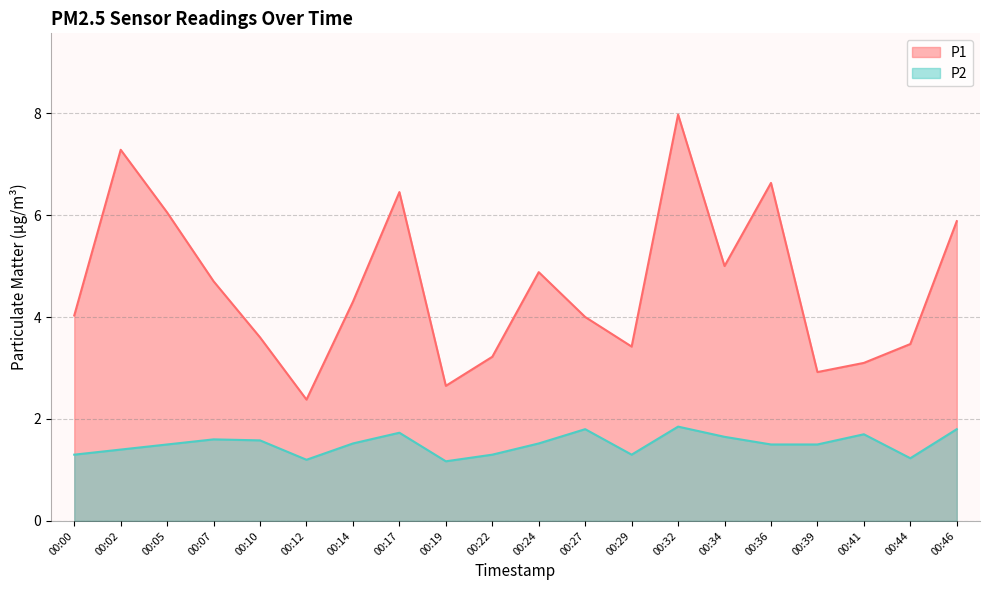

What value does the P2 series have at 00:34?

1.6